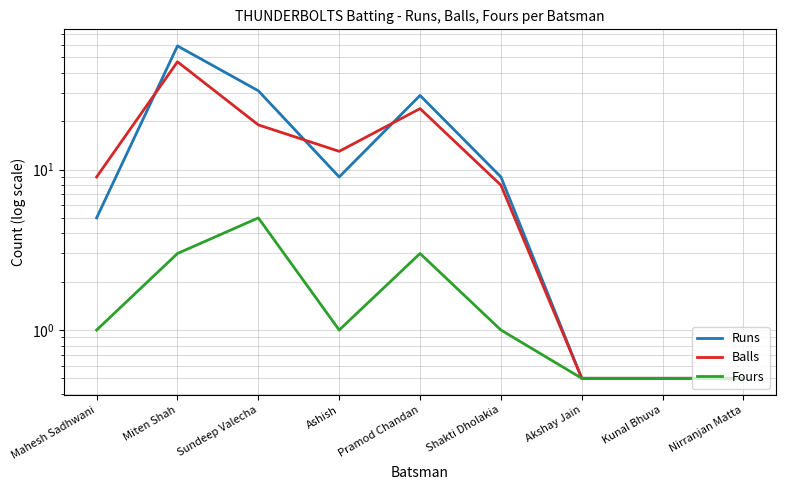

Does the chart display data point markers on the line(s)?

No